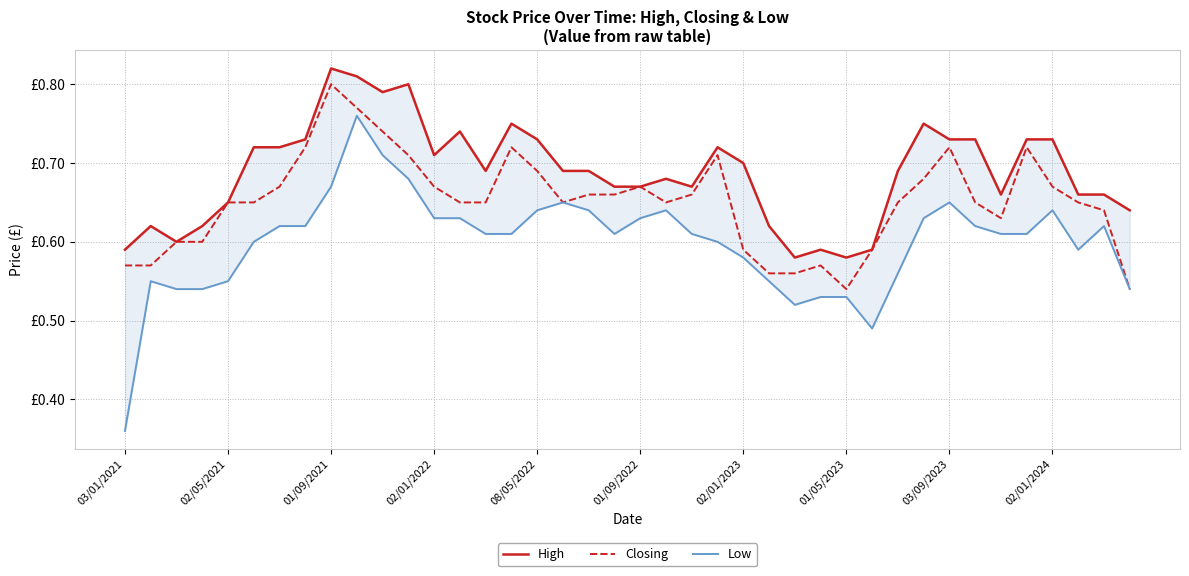

What is the minimum value shown in the chart?

0.4